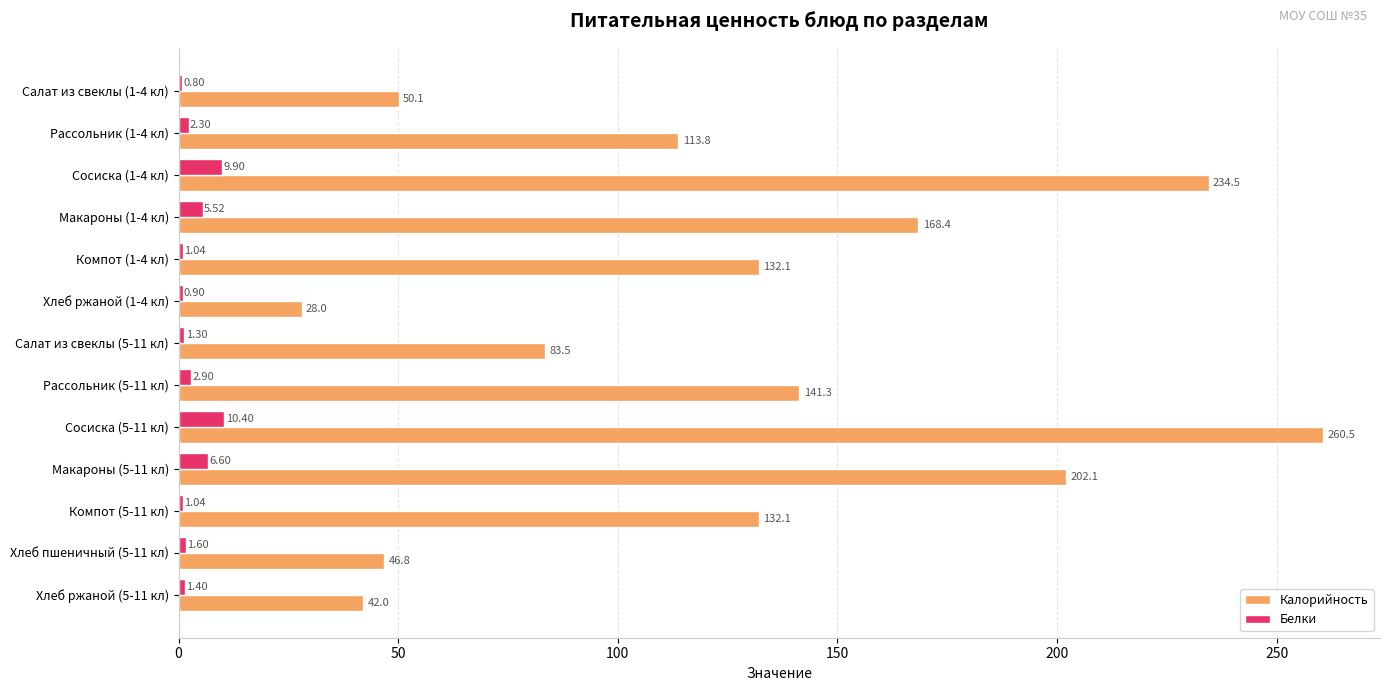

Which series changed the most between Сосиска (1-4 кл) and Макароны (1-4 кл)?

Калорийность